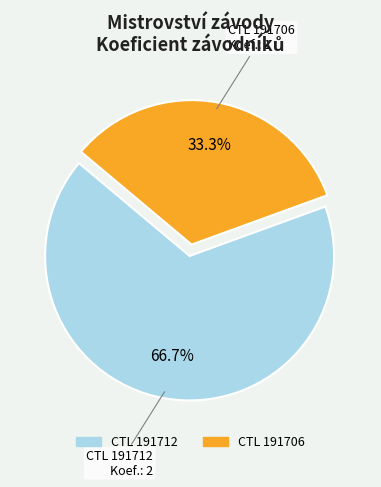

Is there any slice that represents more than half of the pie?

Yes